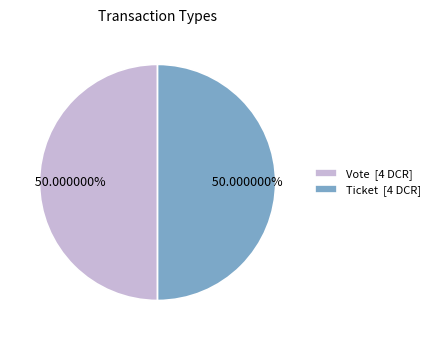

Do Vote [4 DCR] and Ticket [4 DCR] together represent more than half of the pie?

Yes